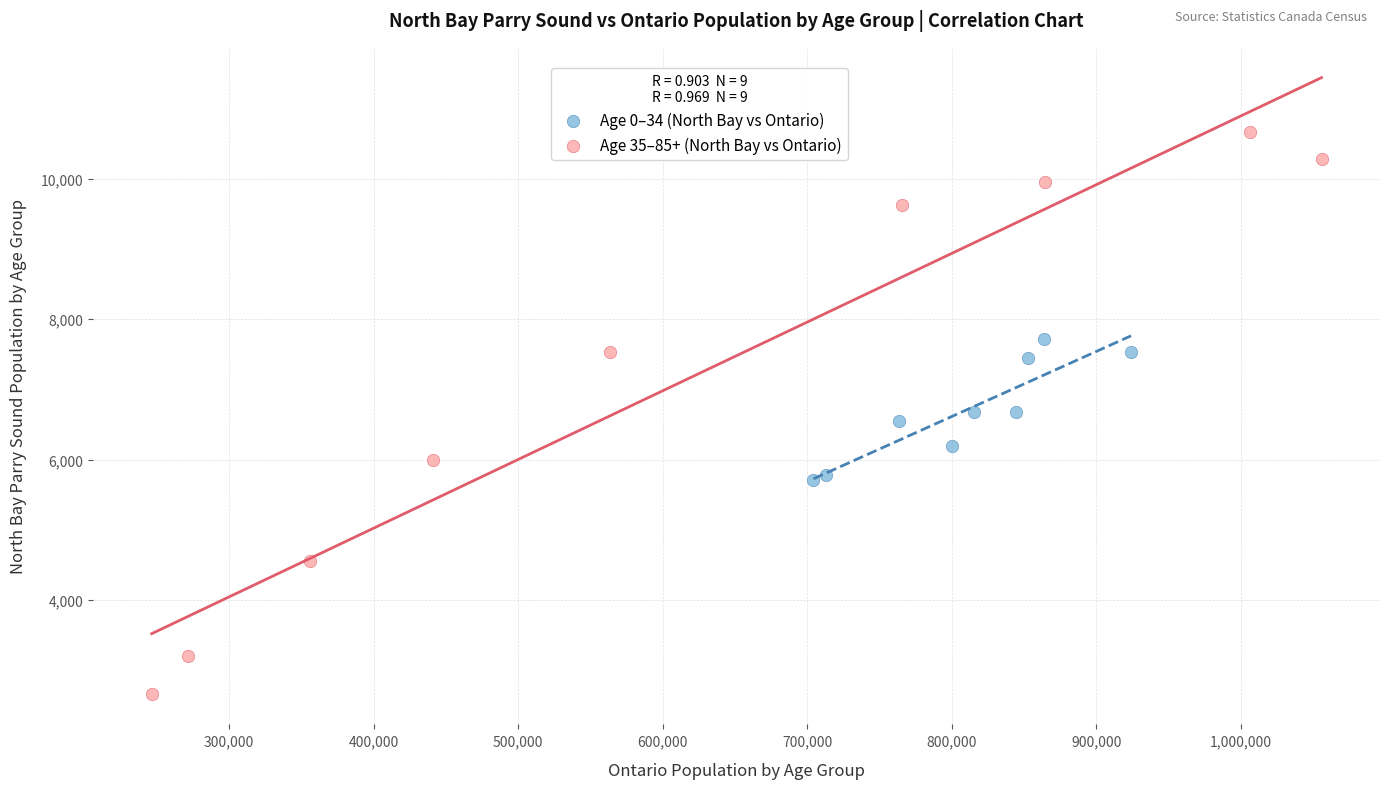

Which series contains the highest Y value?

Age 35–85+ (North Bay vs Ontario)